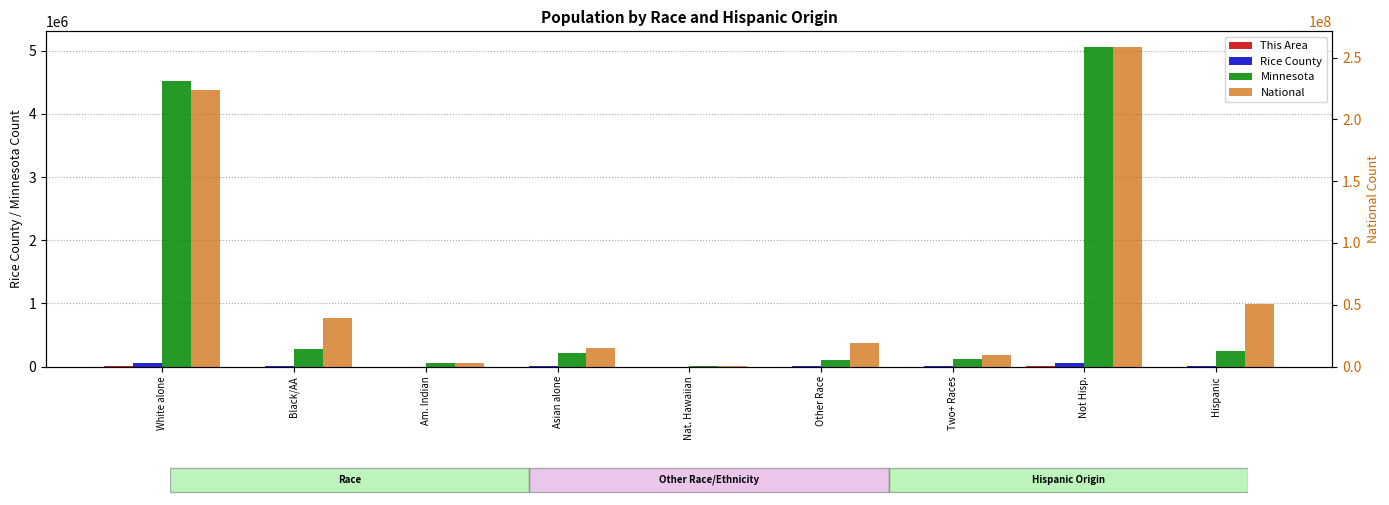

Which category has the highest value in the This Area series?

Not Hisp.